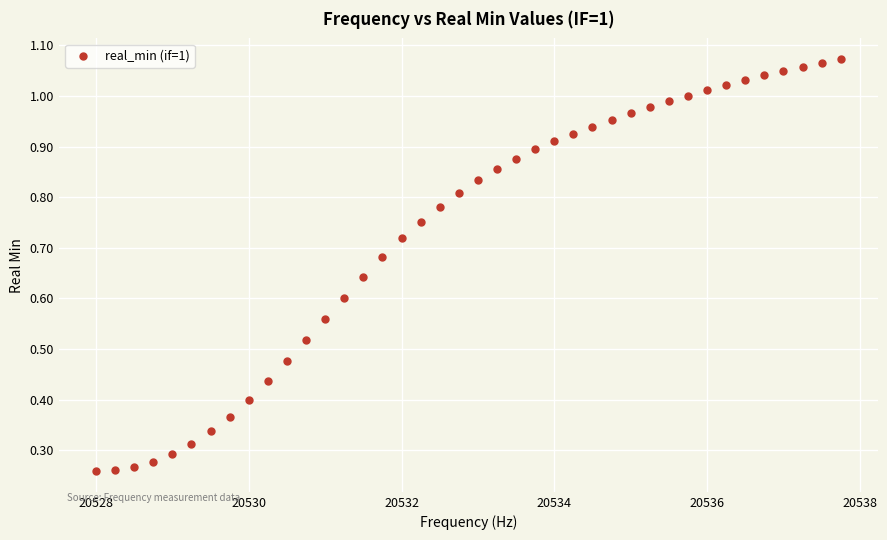

What is the range of X values (max minus min)?

9.8